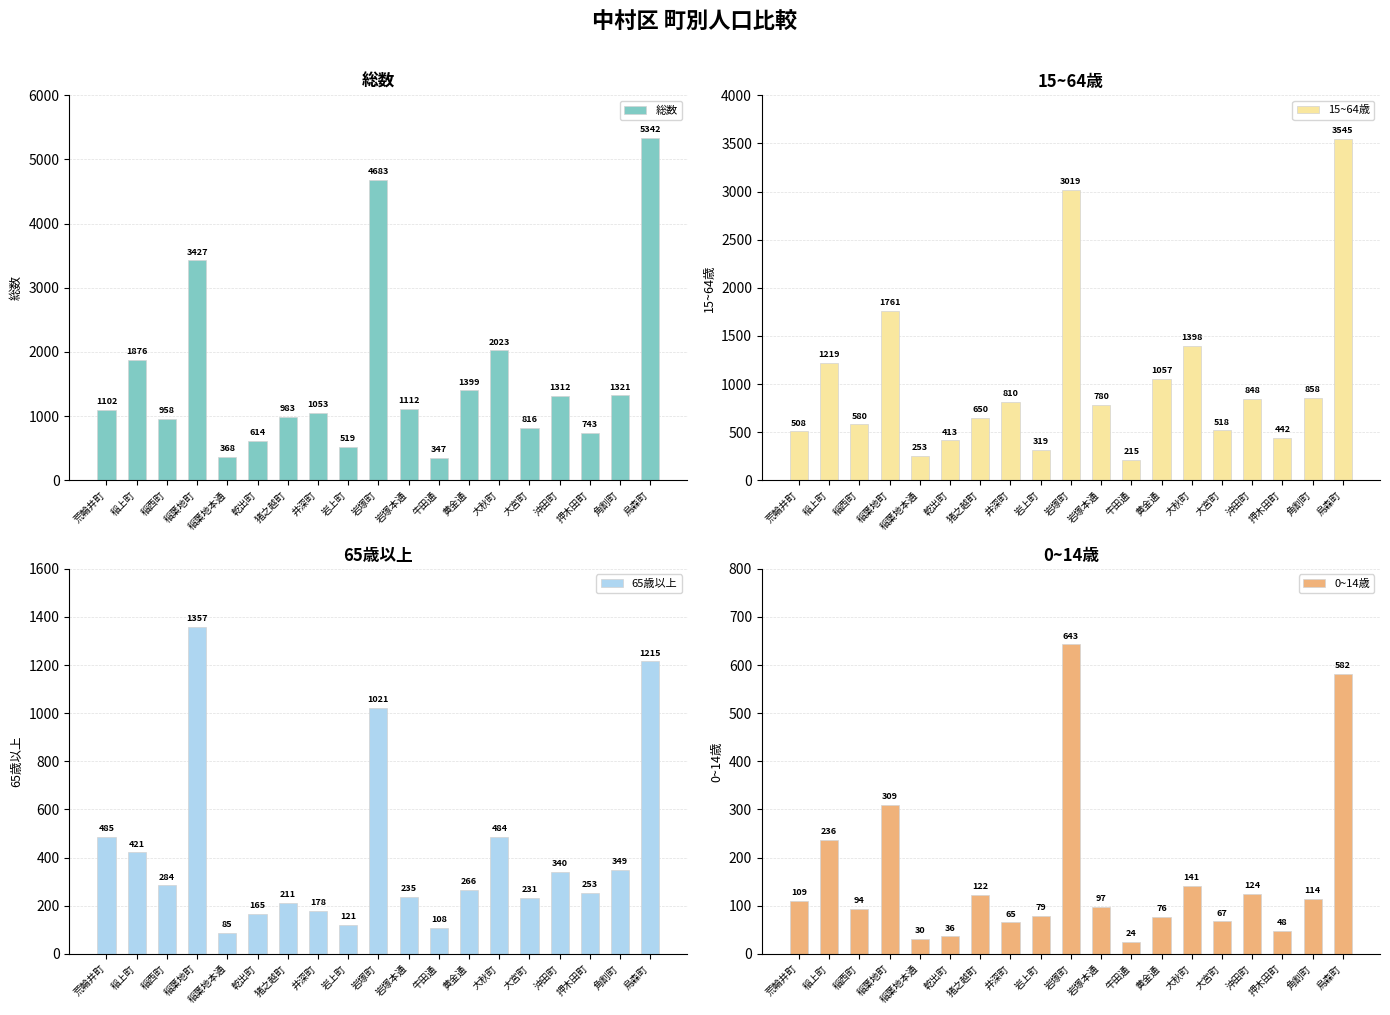

The value of 15~64歳 at 角割町 is 858. True or false?

True